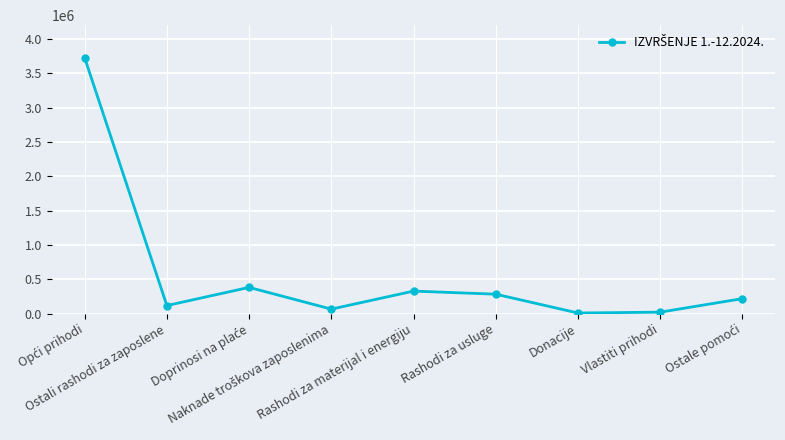

What is the sum of all values?

5145574.5